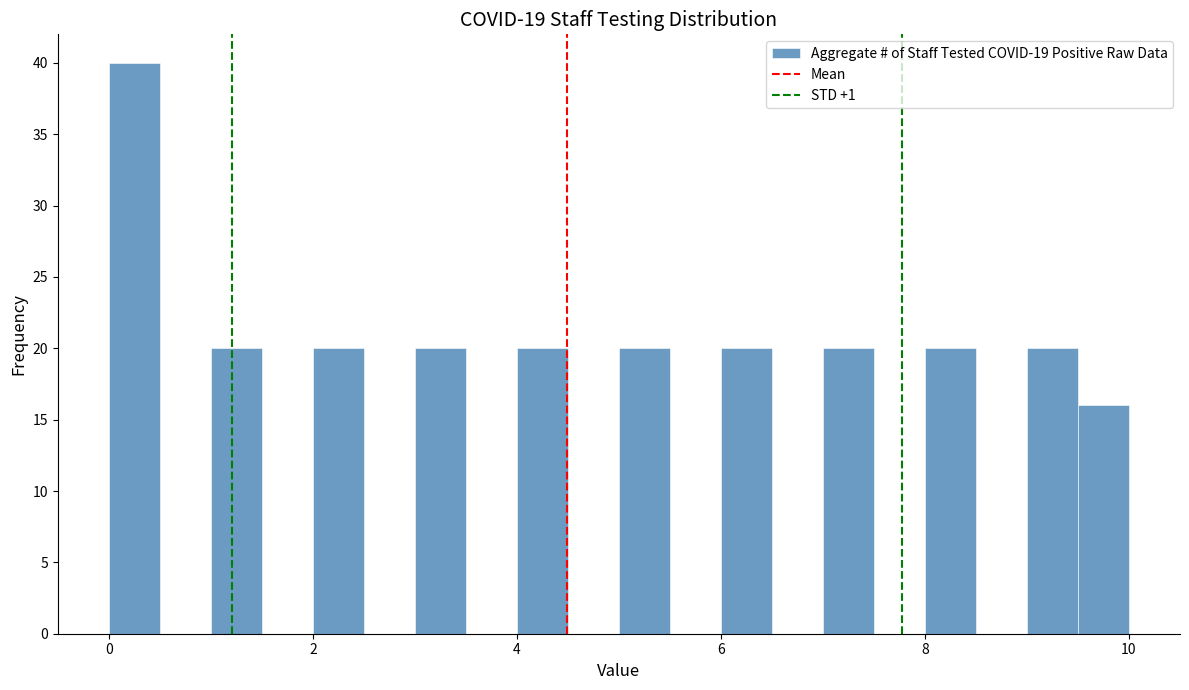

Read against the x-axis, roughly where is the centre of the tallest bar?

0.2